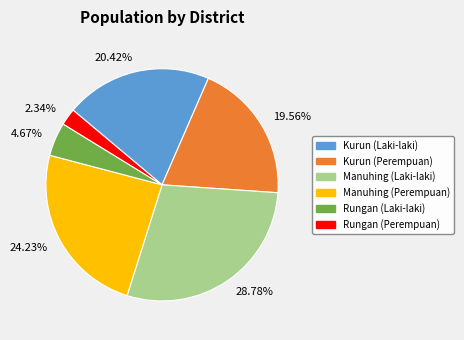

Count the number of slices in the pie.

6